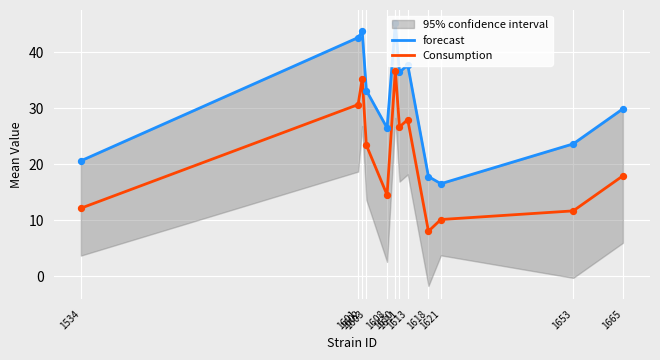

Which series has the widest spread of Y values?

Consumption